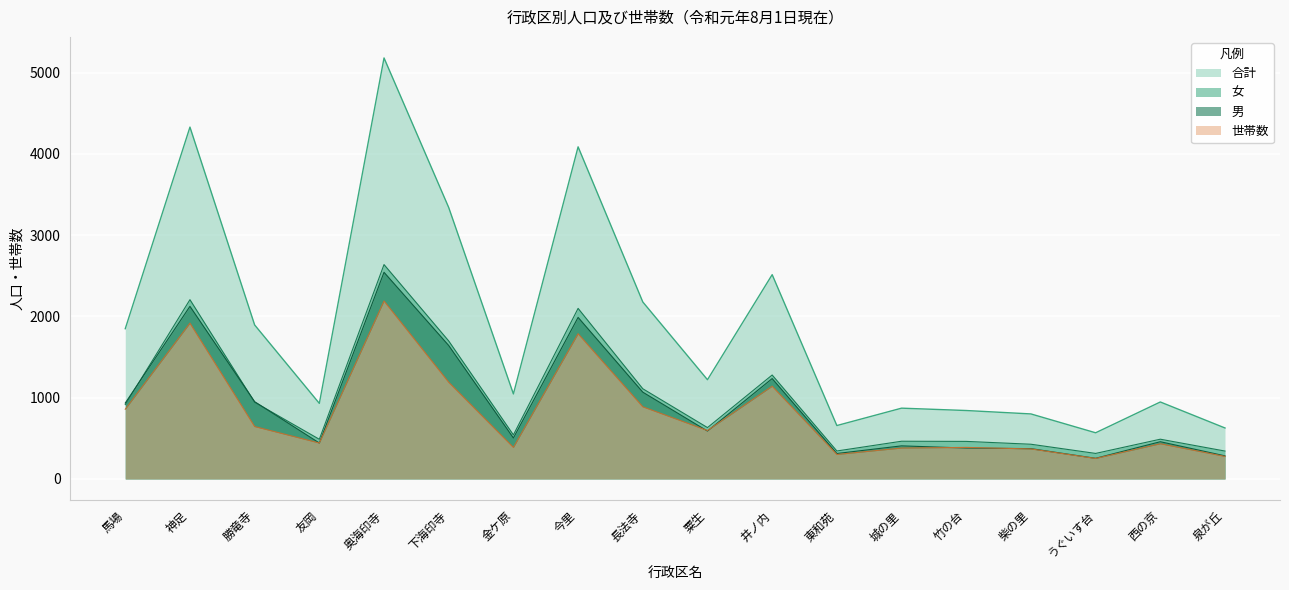

Which label corresponds to the smallest value in the chart?

うぐいす台